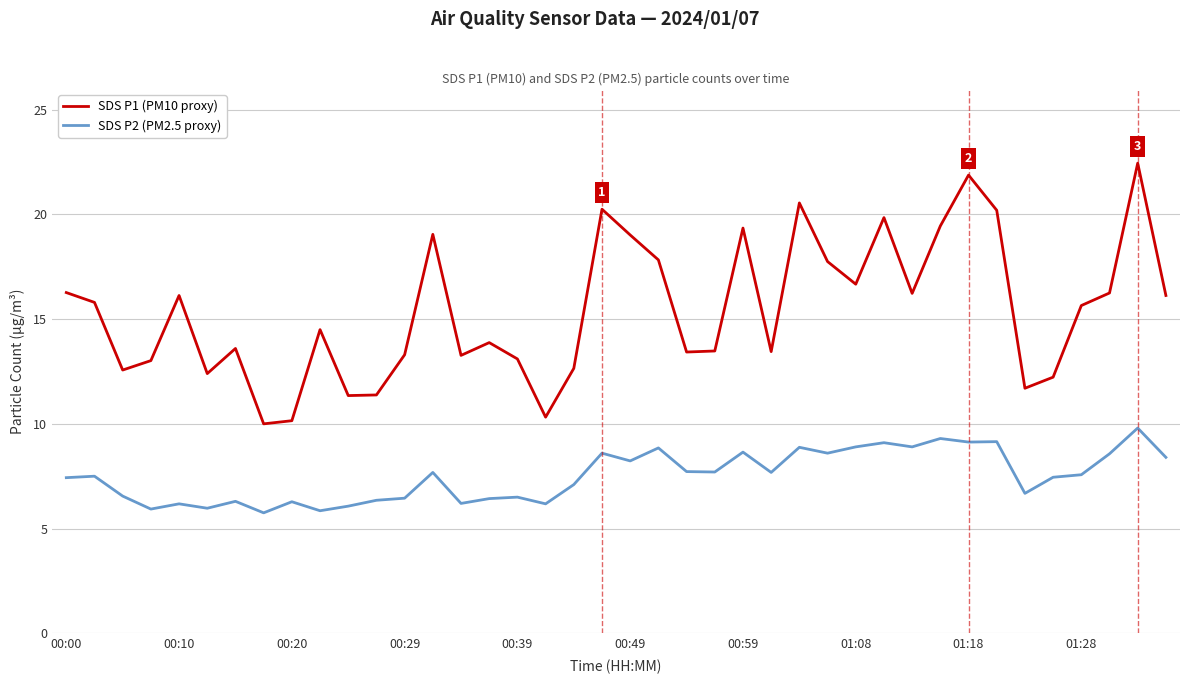

What are all the series names shown in the legend?

SDS P1 (PM10 proxy), SDS P2 (PM2.5 proxy)